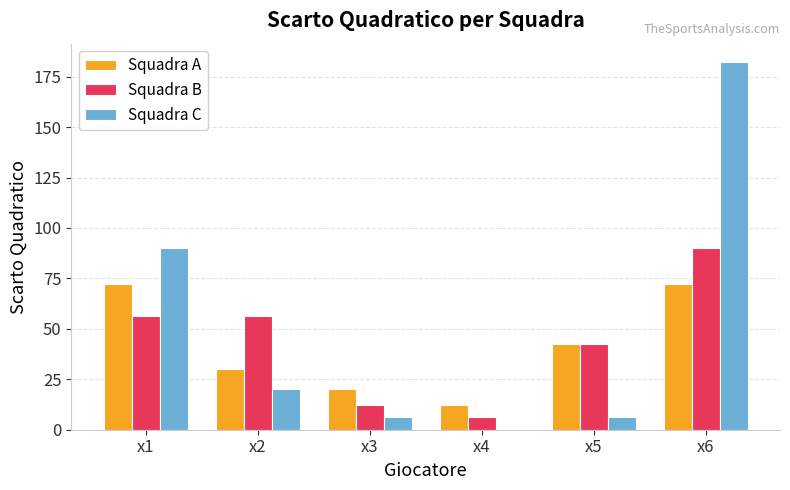

What is the spread (max minus min) of values at x5?

36.0